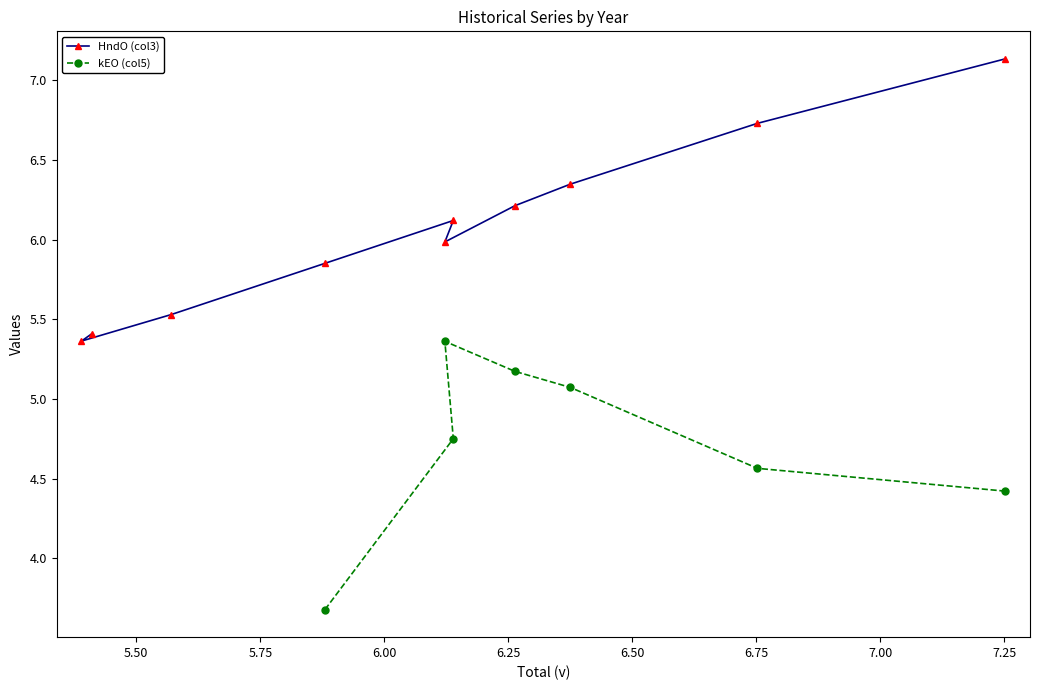

What is the value of the HndO (col3) point at the 10th from the left?

7.1